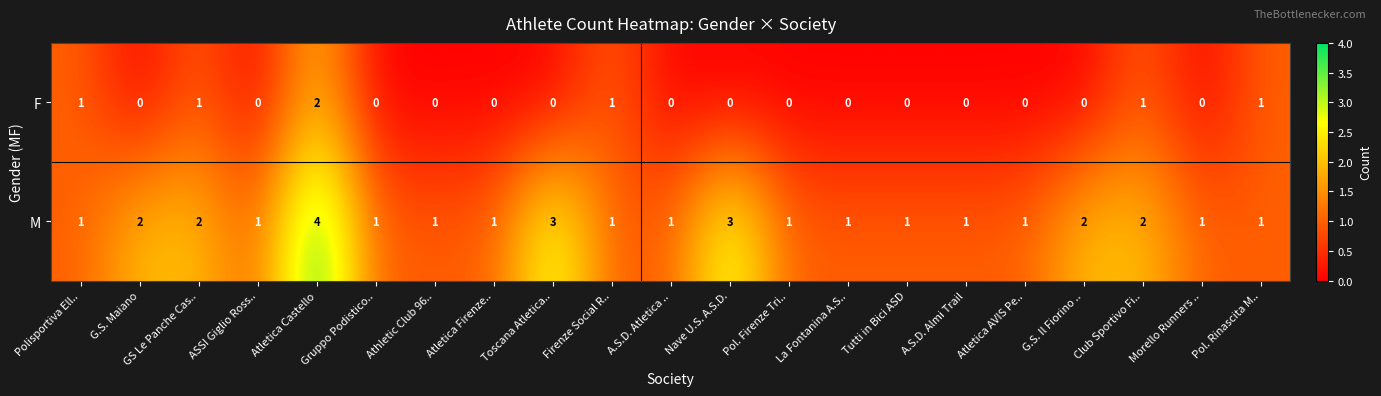

At which category is the sum across all series the highest?

Atletica Castello